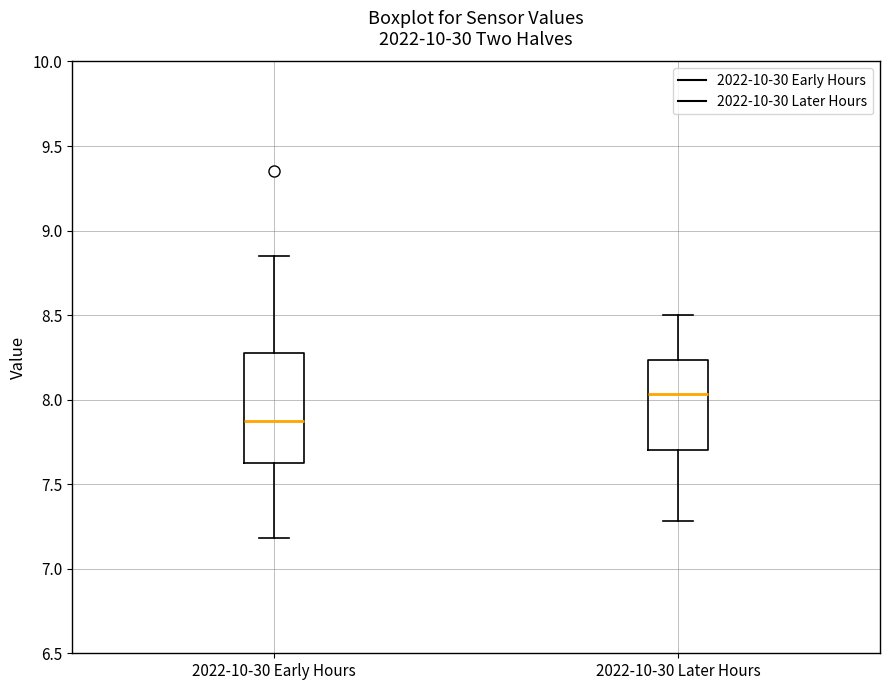

Comparing the boxes themselves (not the whiskers), which one is the tallest?

2022-10-30 Early Hours